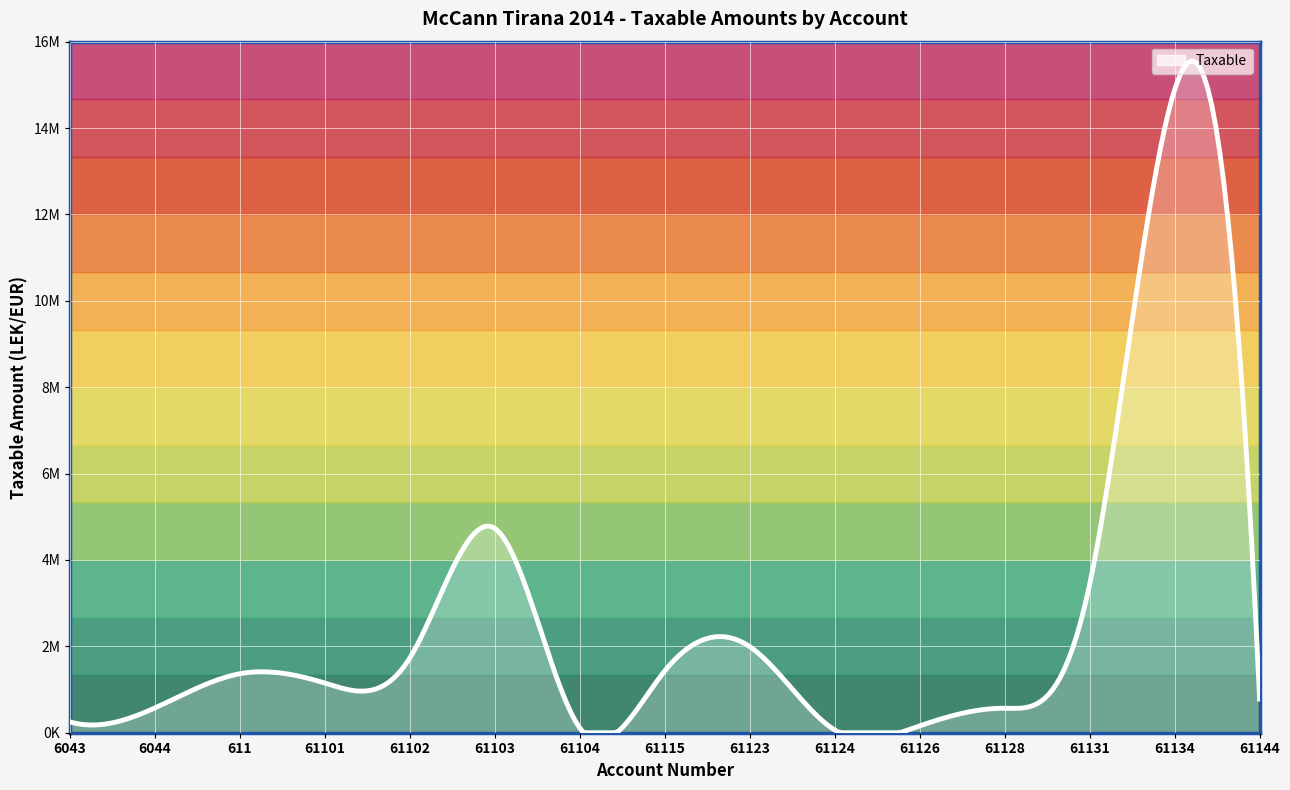

What is the maximum value shown in the chart?

14887859.8